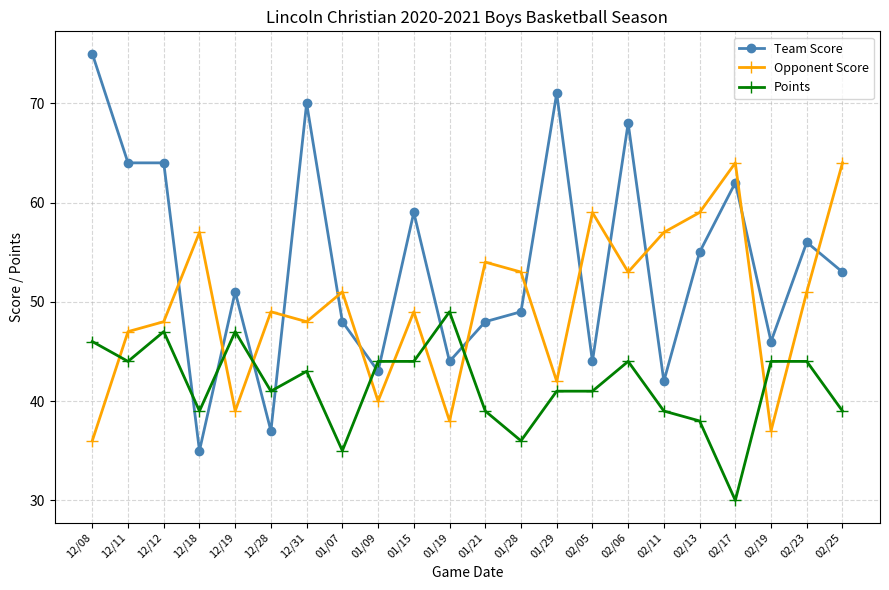

What value does the Team Score series have at 01/28, to the nearest 10?

50